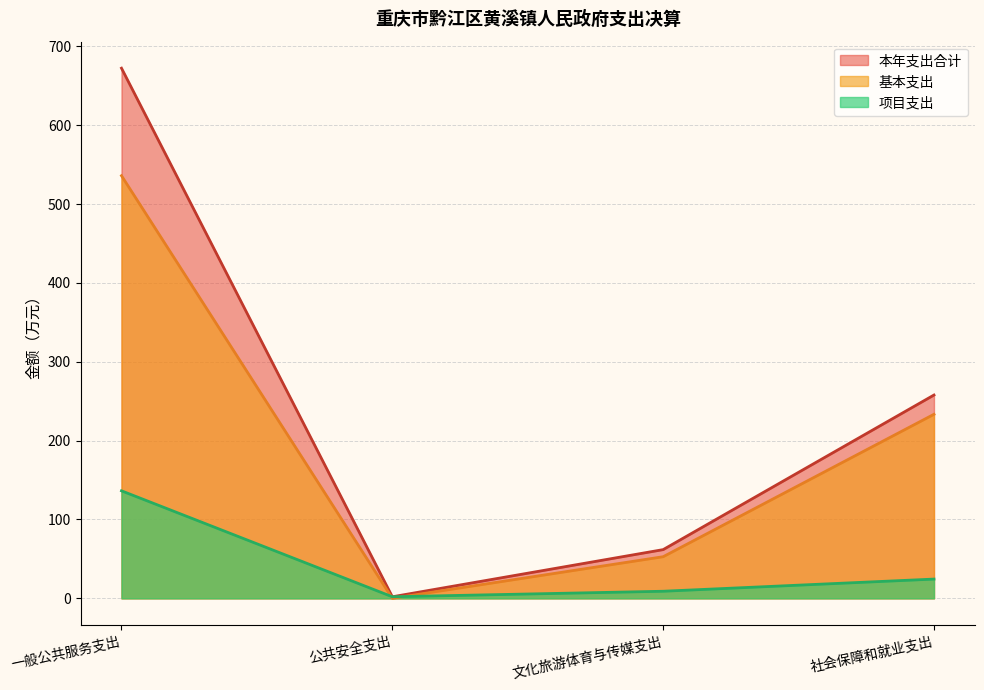

Reading left to right, extract all data points from this chart.

本年支出合计: 一般公共服务支出=672.2	公共安全支出=2.0	文化旅游体育与传媒支出=61.8	社会保障和就业支出=257.8
基本支出: 一般公共服务支出=535.9	公共安全支出=0.0	文化旅游体育与传媒支出=52.8	社会保障和就业支出=233.4
项目支出: 一般公共服务支出=136.3	公共安全支出=2.0	文化旅游体育与传媒支出=9.0	社会保障和就业支出=24.4